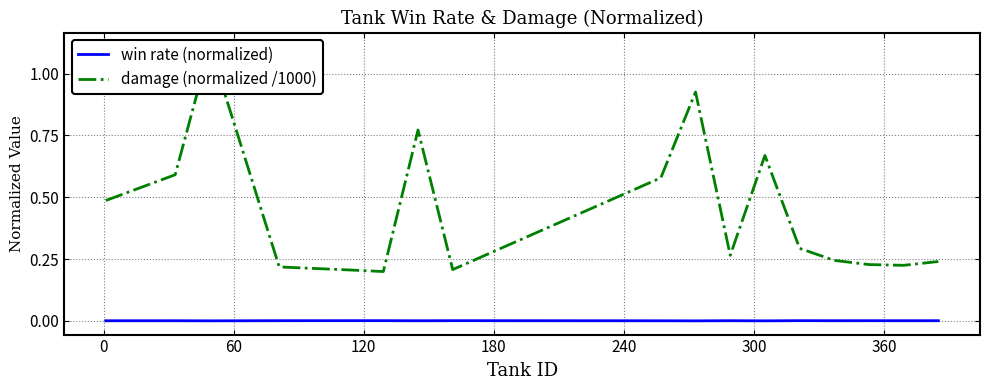

The value of win rate (normalized) at 180 is 0.0. True or false?

False